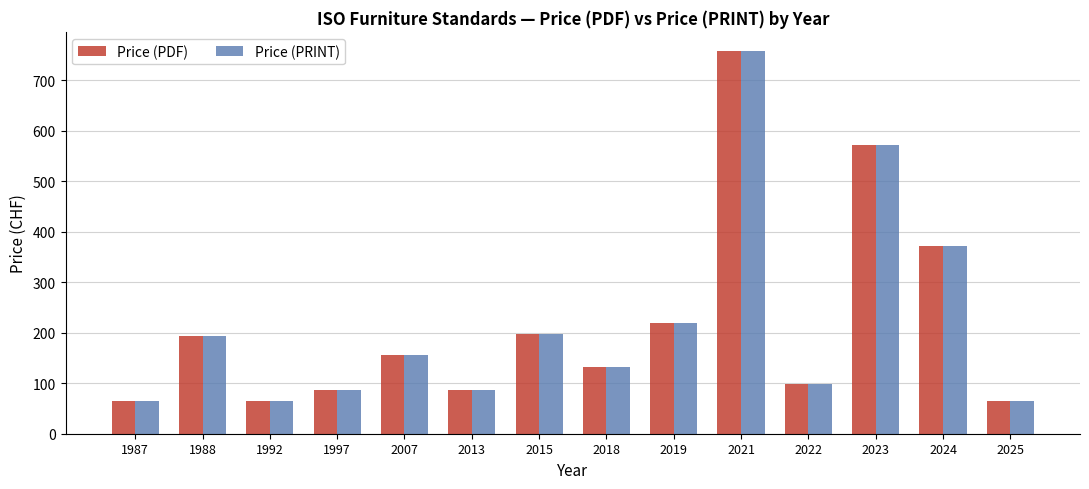

What is the difference between the second highest and minimum values in the Price (PRINT) series?

507